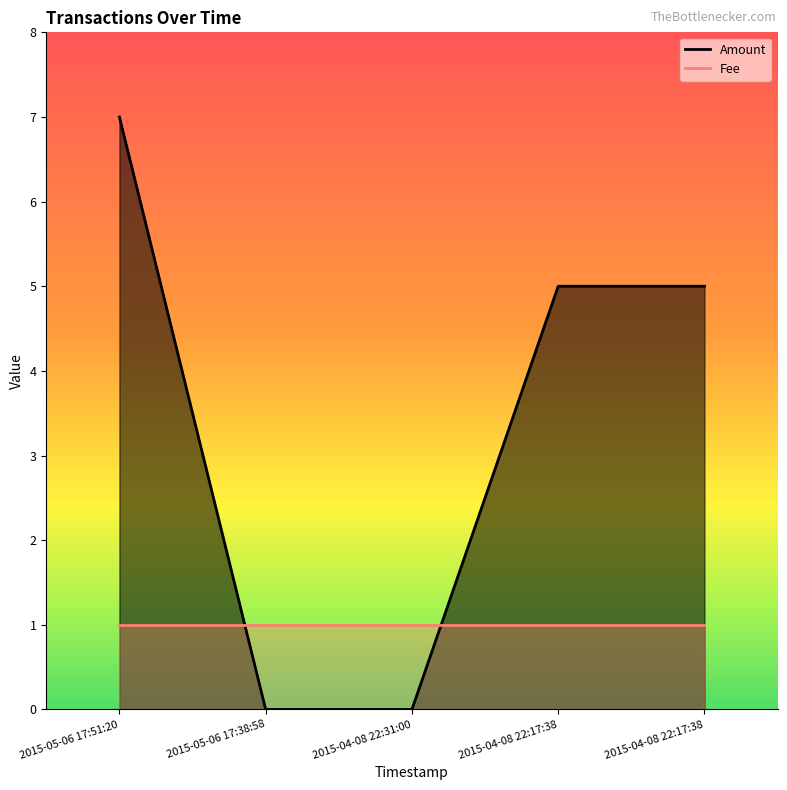

Which label corresponds to the largest value in the chart?

2015-05-06 17:51:20